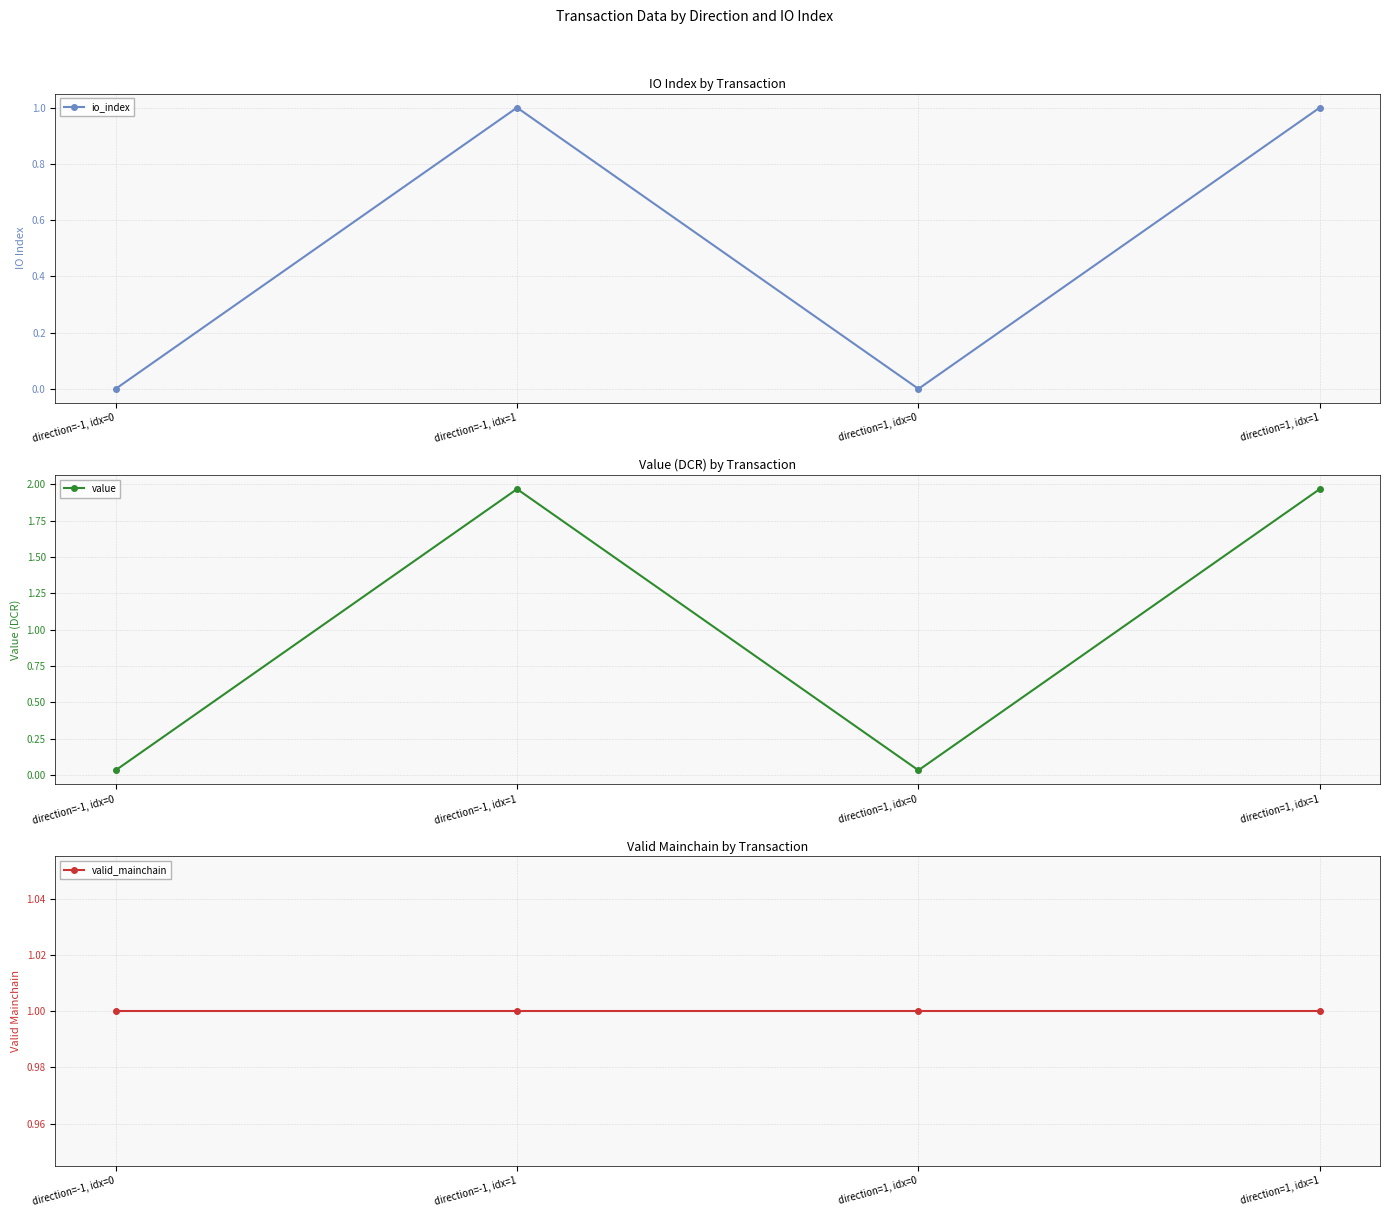

At which category does io_index reach its first local valley?

direction=1, idx=0